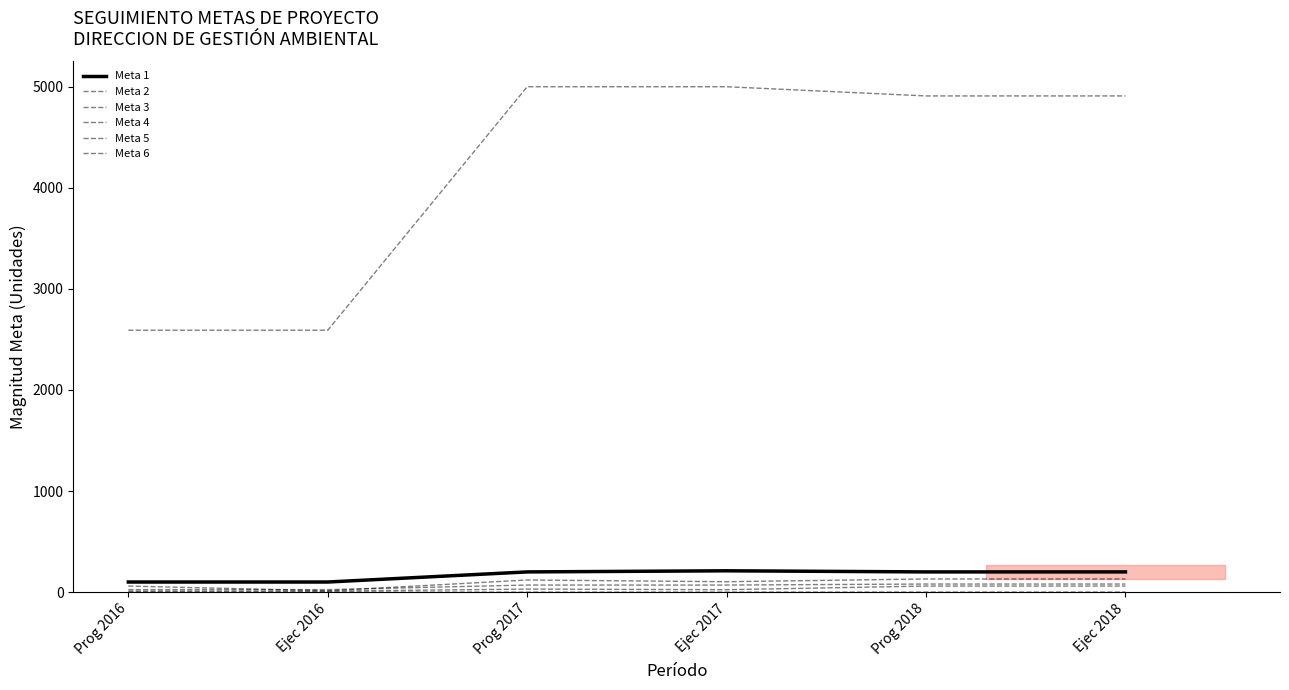

Where does the Meta 6 series first go above 70?

Prog 2018